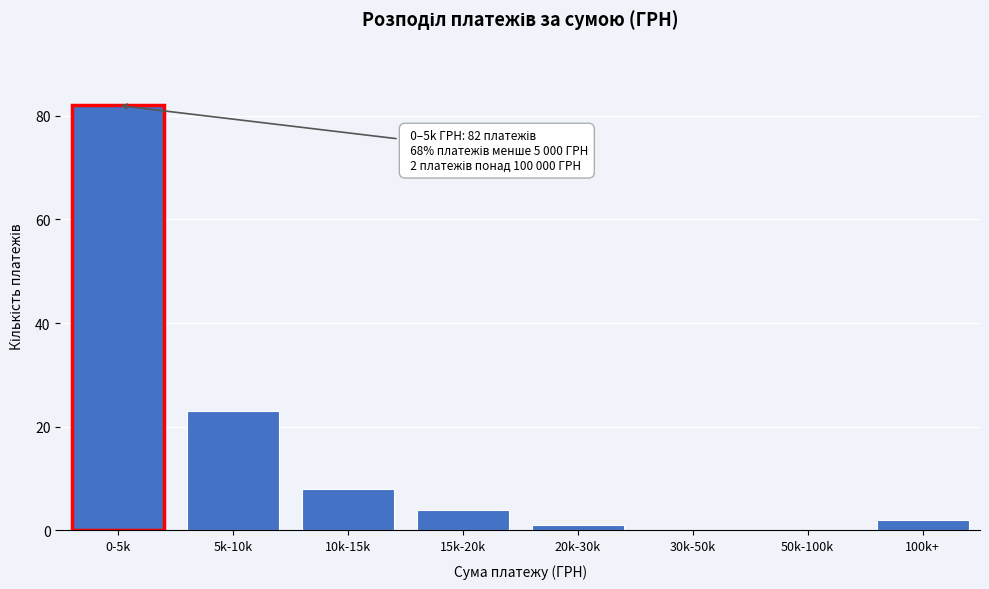

Reading right to left, extract all data points from this chart.

100k+=2	50k-100k=0	30k-50k=0	20k-30k=1	15k-20k=4	10k-15k=8	5k-10k=23	0-5k=82